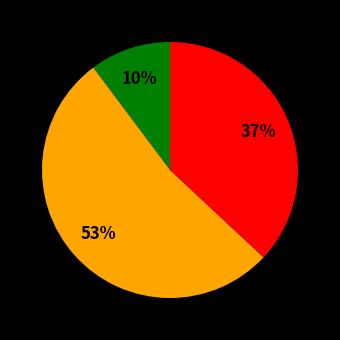

Is there a majority slice in this chart?

Yes